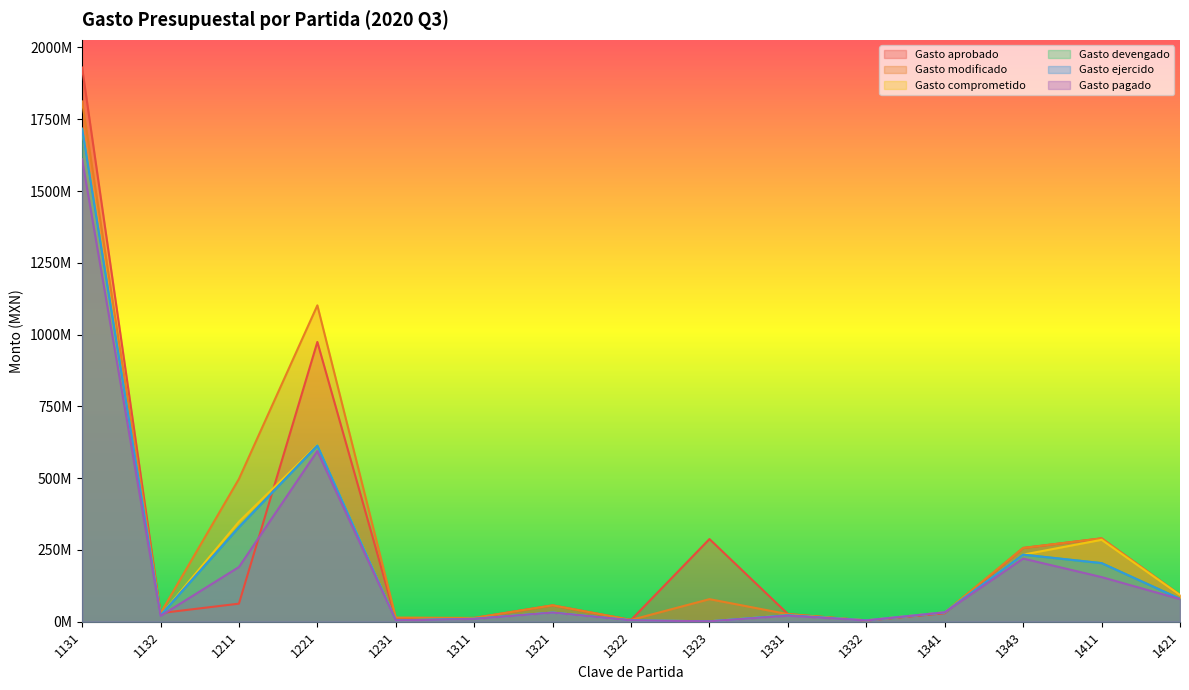

What is the lowest value of the Gasto pagado series?

1501206